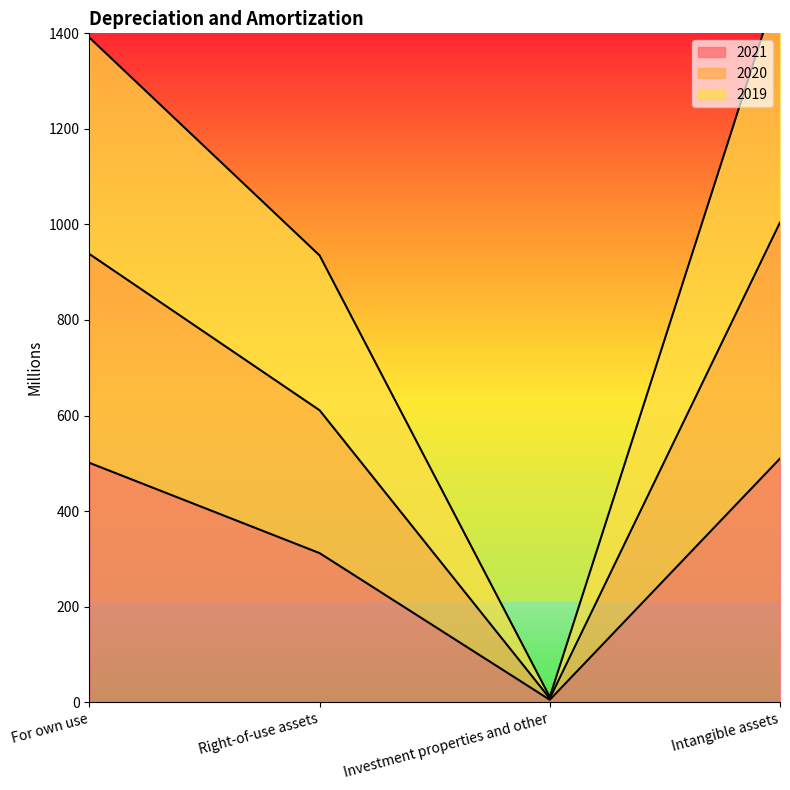

What are all the series names shown in the legend?

2021, 2020, 2019